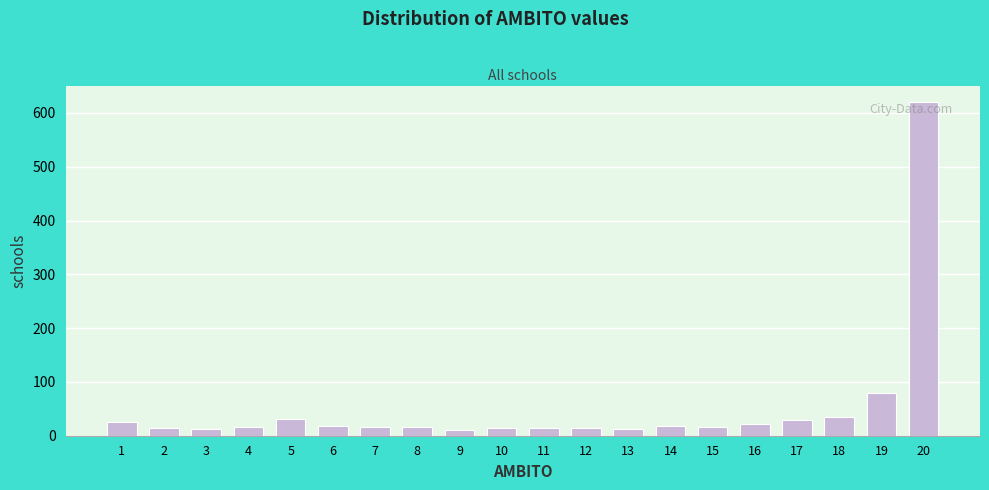

What is the difference between the maximum and minimum values?

609